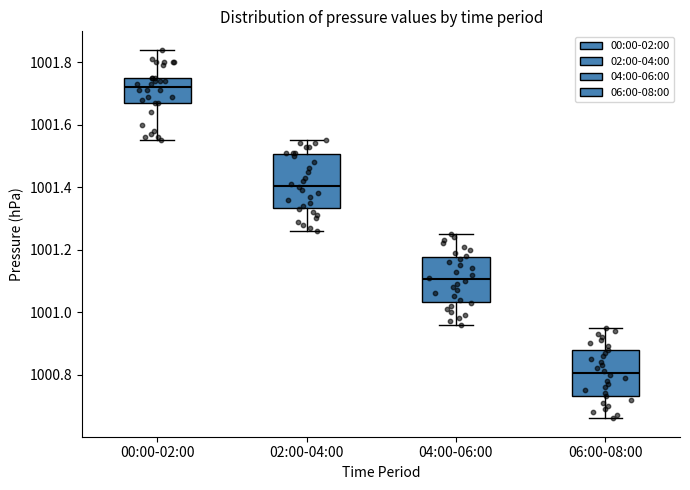

Reading left to right, read every box against the y-axis: the position of its median line, the range the box covers, and the ends of its whiskers. The values are not printed on the chart, so give them approximately, as read against the axis.

00:00-02:00: median 1001.72, box 1001.68 to 1001.76, whiskers 1001.56 to 1001.84
02:00-04:00: median 1001.40, box 1001.34 to 1001.50, whiskers 1001.26 to 1001.56
04:00-06:00: median 1001.10, box 1001.04 to 1001.18, whiskers 1000.96 to 1001.26
06:00-08:00: median 1000.80, box 1000.74 to 1000.88, whiskers 1000.66 to 1000.96